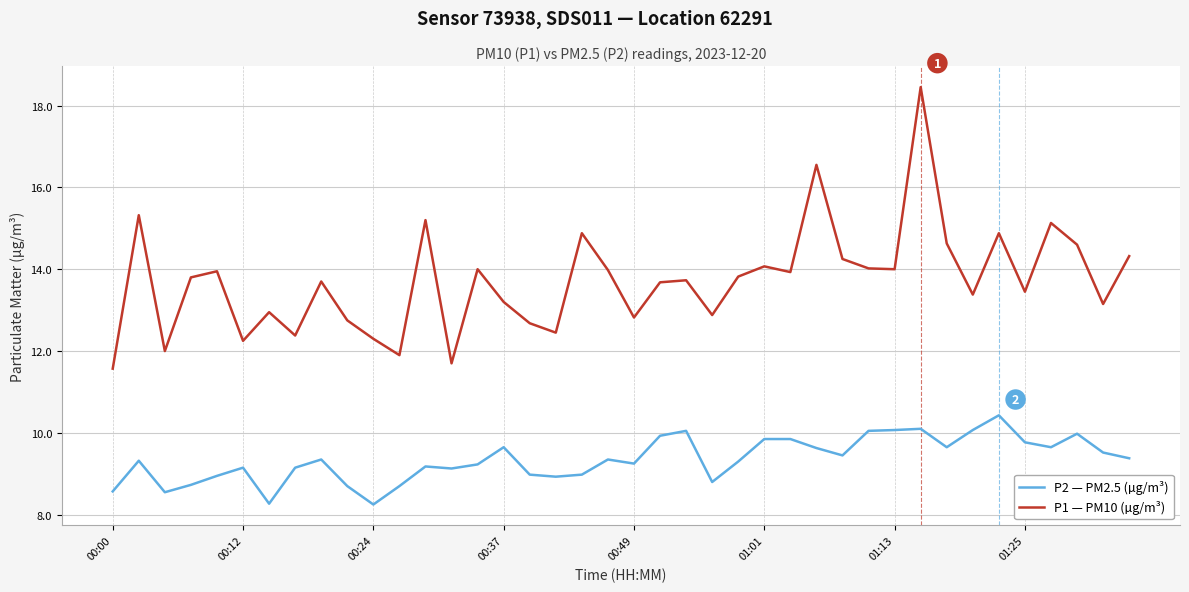

What is the difference between the maximum and minimum values in the P1 — PM10 (µg/m³) series?

6.9